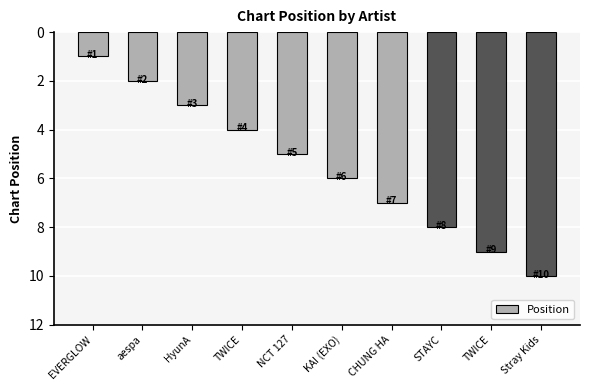

Is it true that the value at TWICE is 9?

True